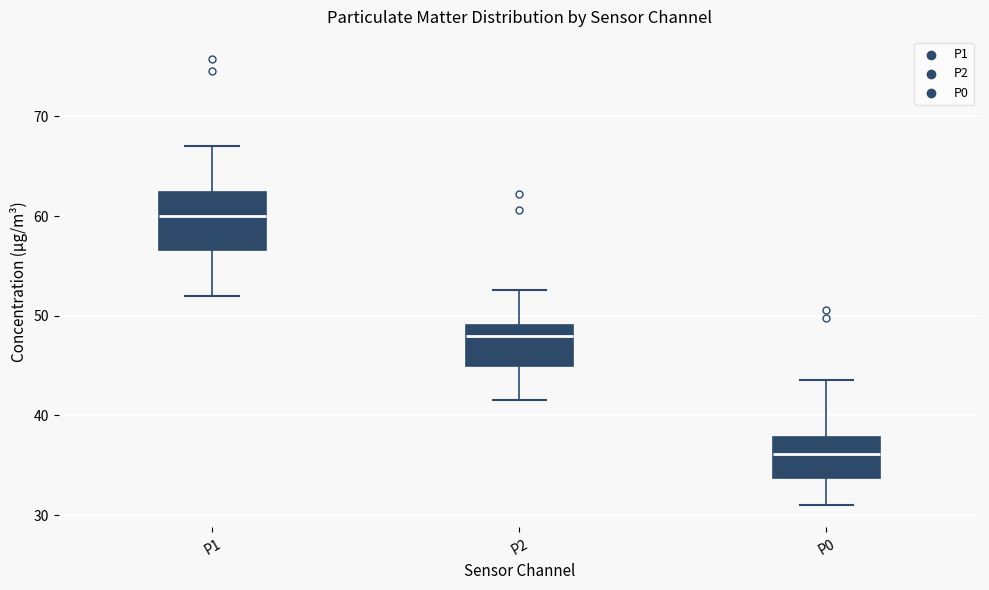

Which box has the lowest median line?

P0